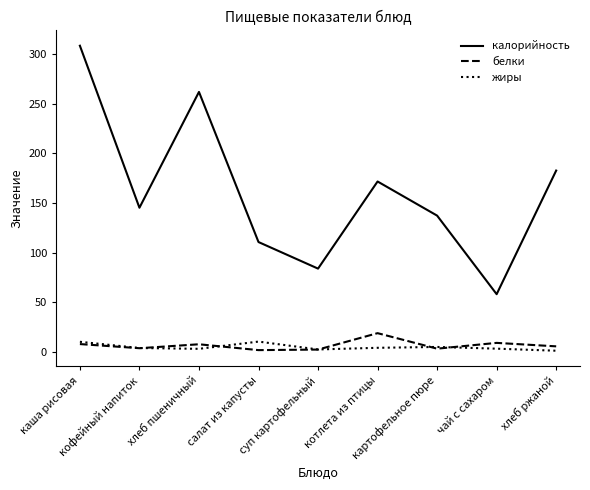

Which series has the widest spread of values?

калорийность